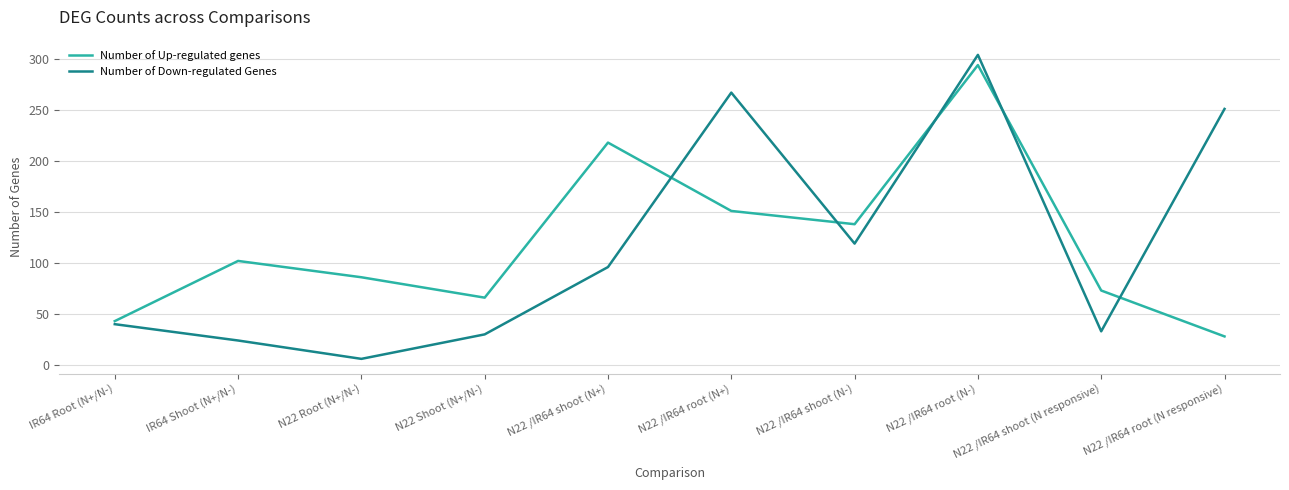

Which series has the largest range (max minus min)?

Number of Down-regulated Genes